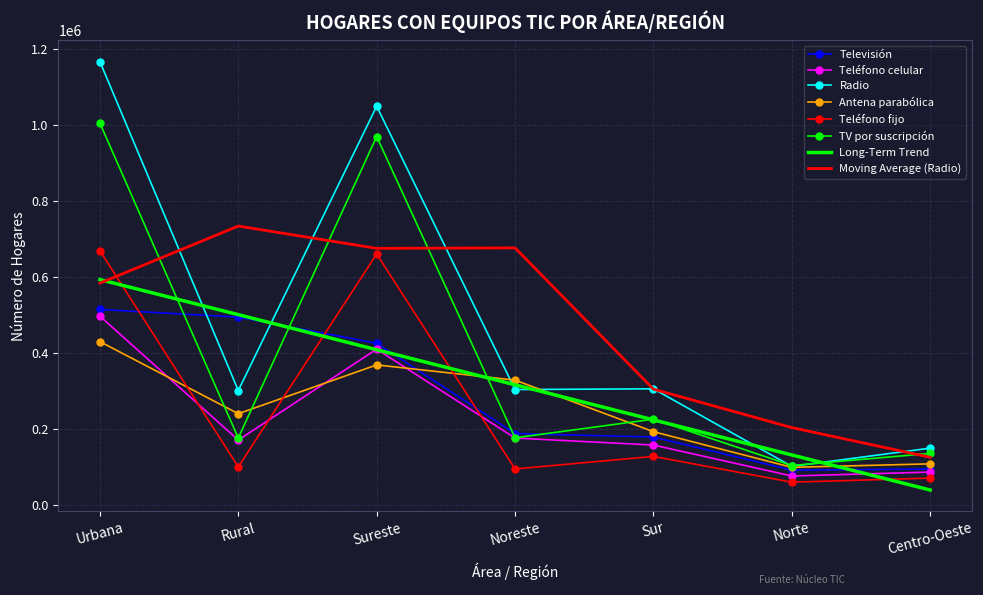

In Teléfono celular, how many points are higher than both neighbors (excluding endpoints)?

1